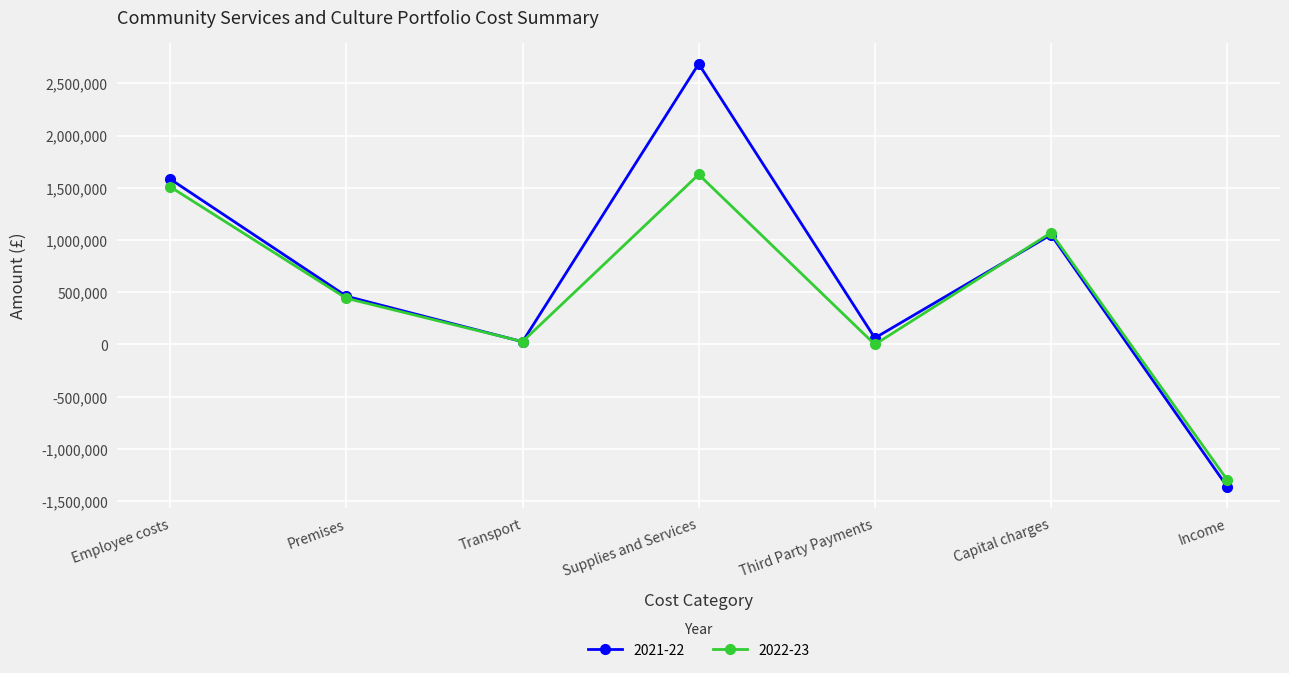

What value does the 2021-22 series have at Employee costs, to the nearest 50?

1583500